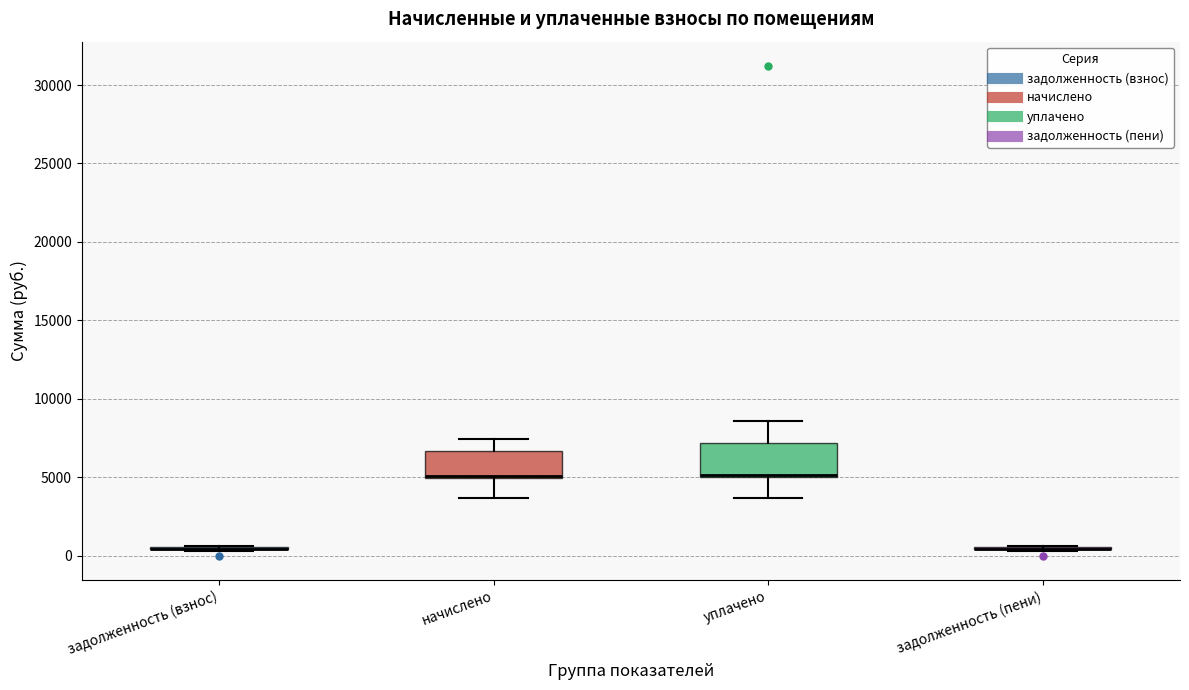

Reading left to right, transcribe this box plot: for each box, give where its median line is, the range the box spans, and where its two whiskers end, as read against the y-axis. The values are not printed on the chart, so give them approximately, as read against the axis.

задолженность (взнос): box collapsed to a line at 500, whiskers 500 to 500
начислено: median 5000 (drawn on the box's lower edge), box 5000 to 6500, whiskers 3500 to 7500
уплачено: median 5000 (drawn on the box's lower edge), box 5000 to 7000, whiskers 3500 to 8500
задолженность (пени): box collapsed to a line at 500, whiskers 500 to 500